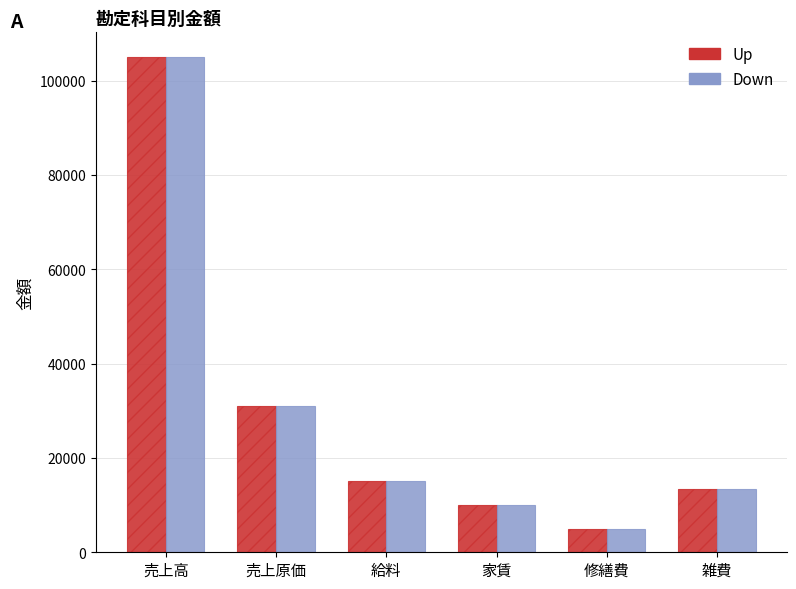

What is the minimum value shown in the chart?

5000